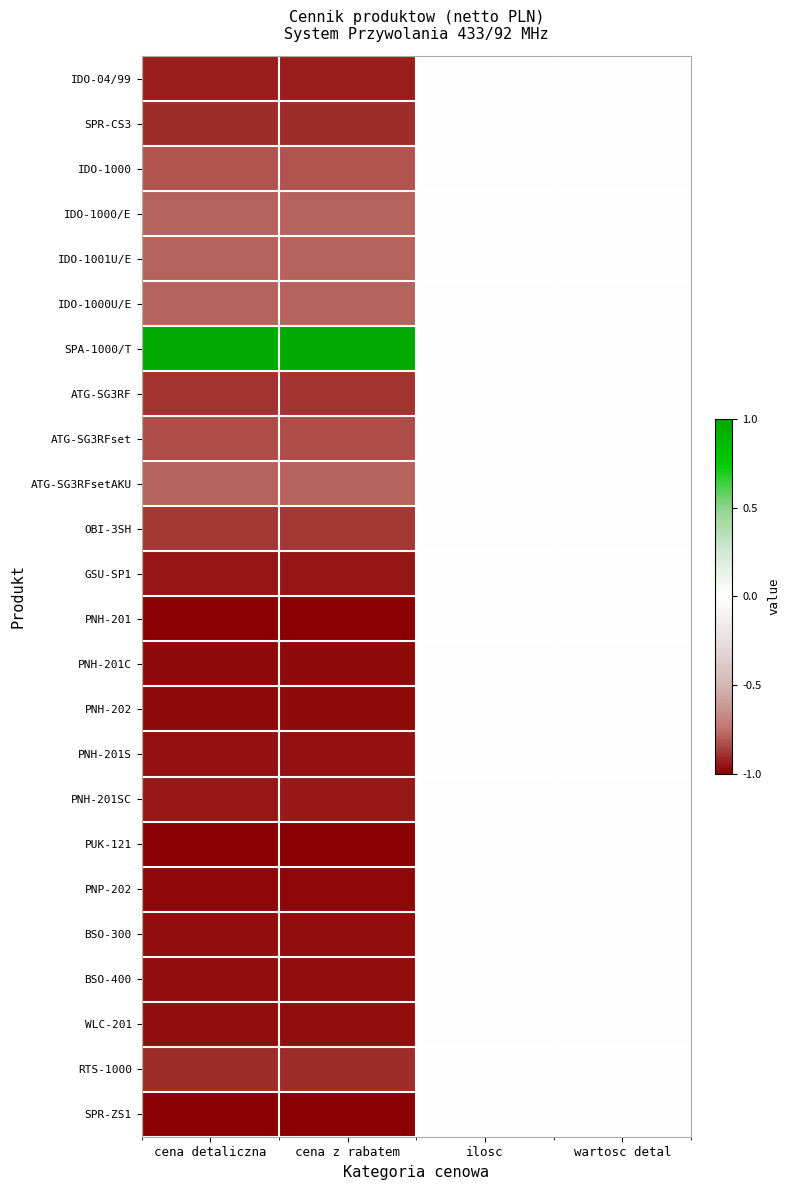

Which series has the largest range (max minus min)?

SPA-1000/T